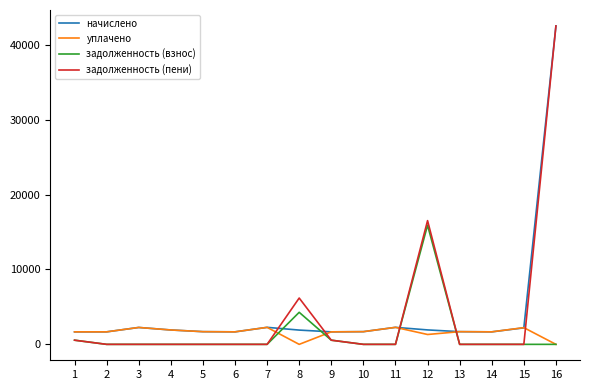

After their last crossing, which series has the higher values: начислено or задолженность (взнос)?

начислено